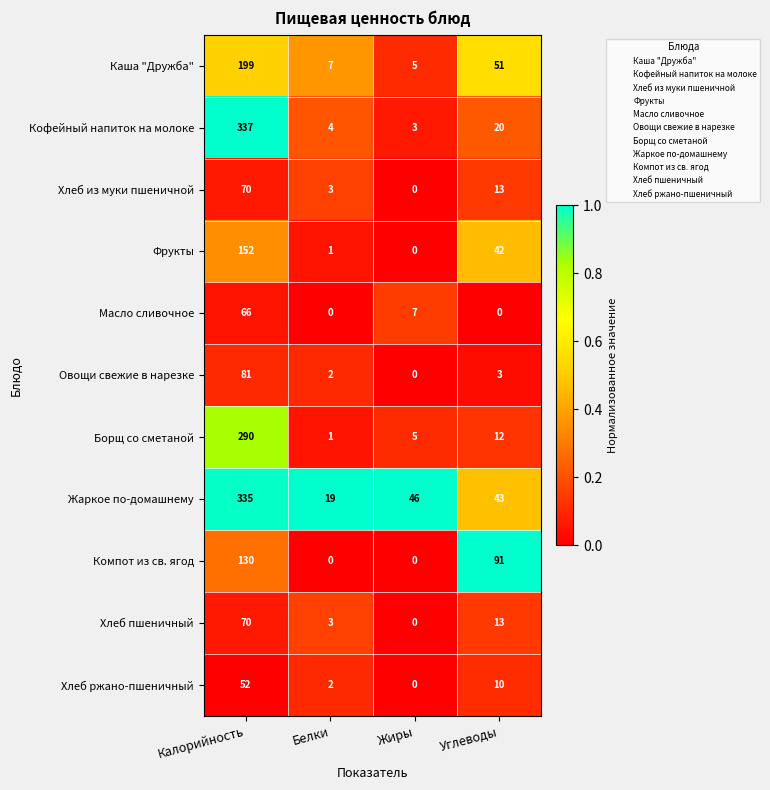

Which series changed the most between Жиры and Углеводы?

Компот из св. ягод